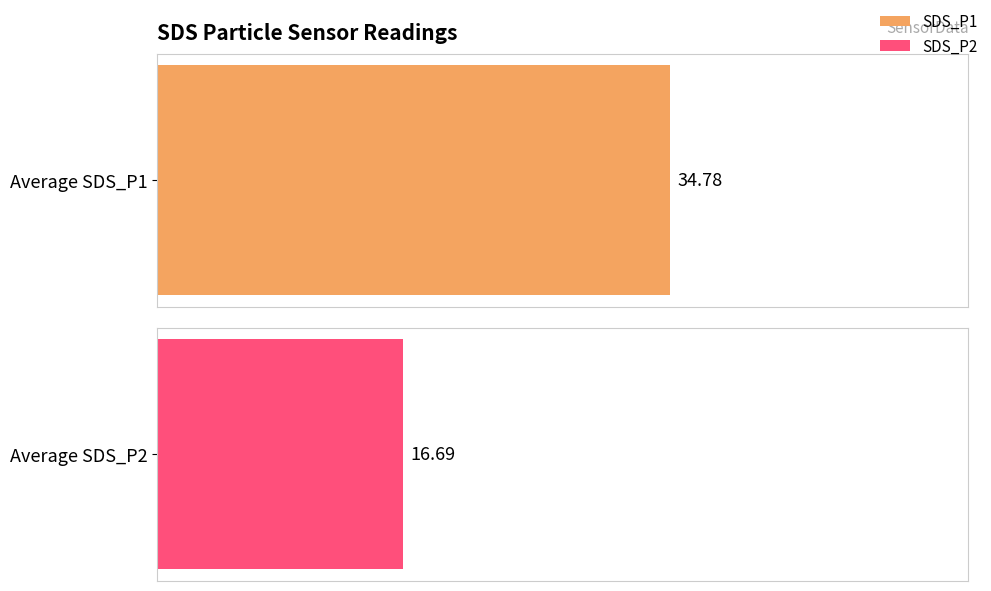

Which series has the widest spread of values?

SDS_P1